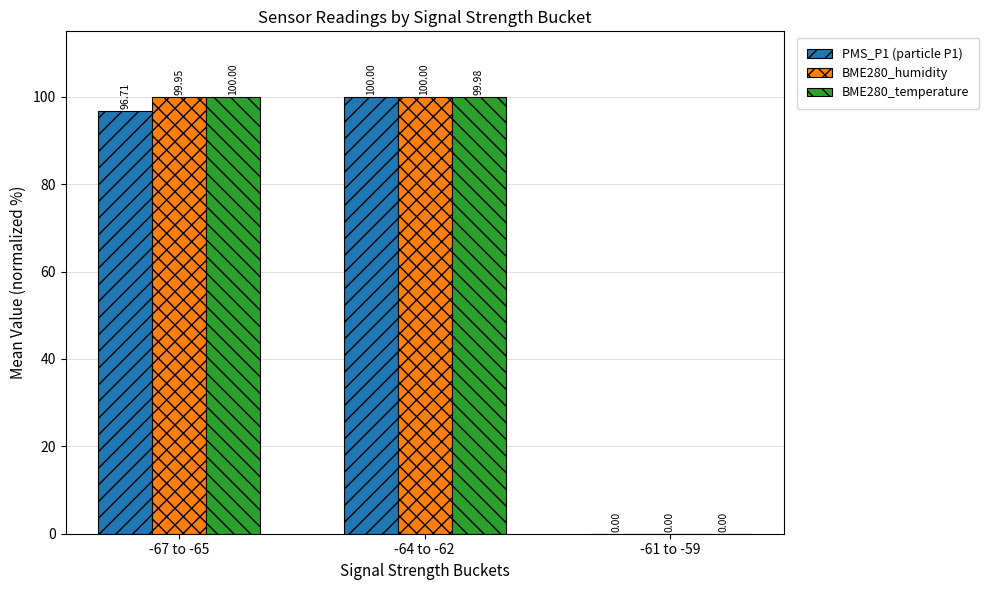

What is the sum of all BME280_temperature values?

200.0